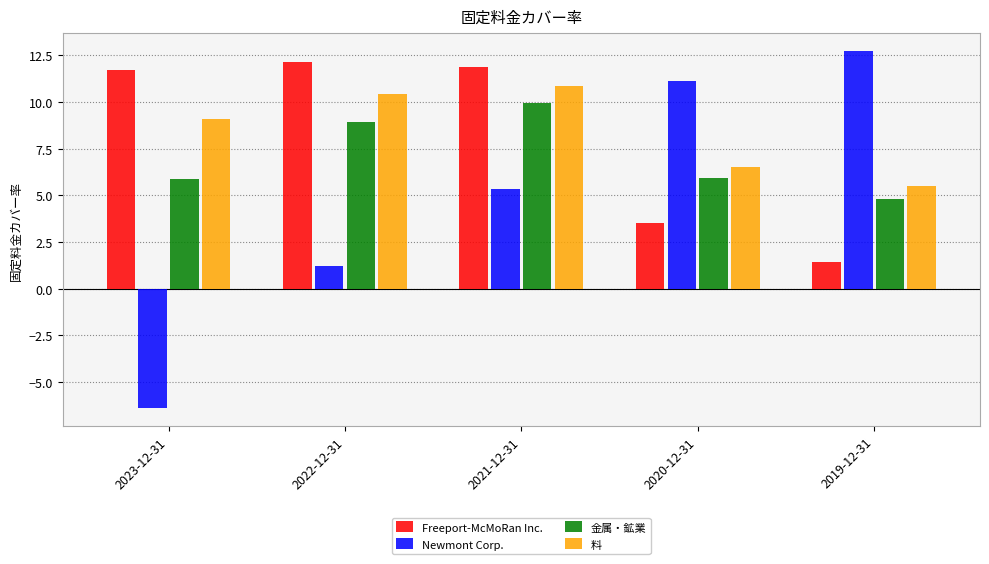

At which category does the chart reach its minimum across all series?

2023-12-31